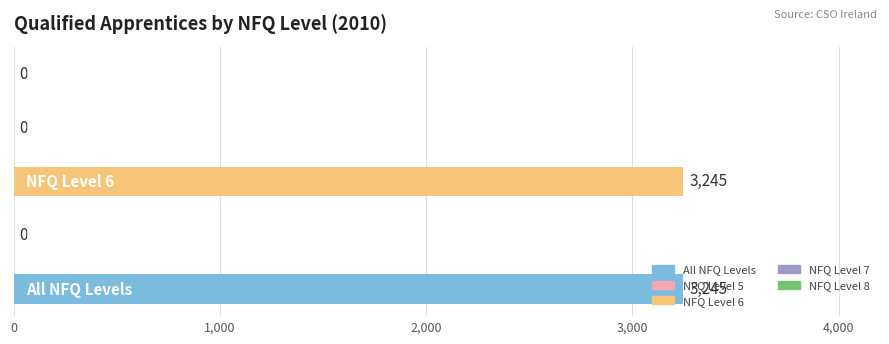

How many values are between 0 and 3245?

5